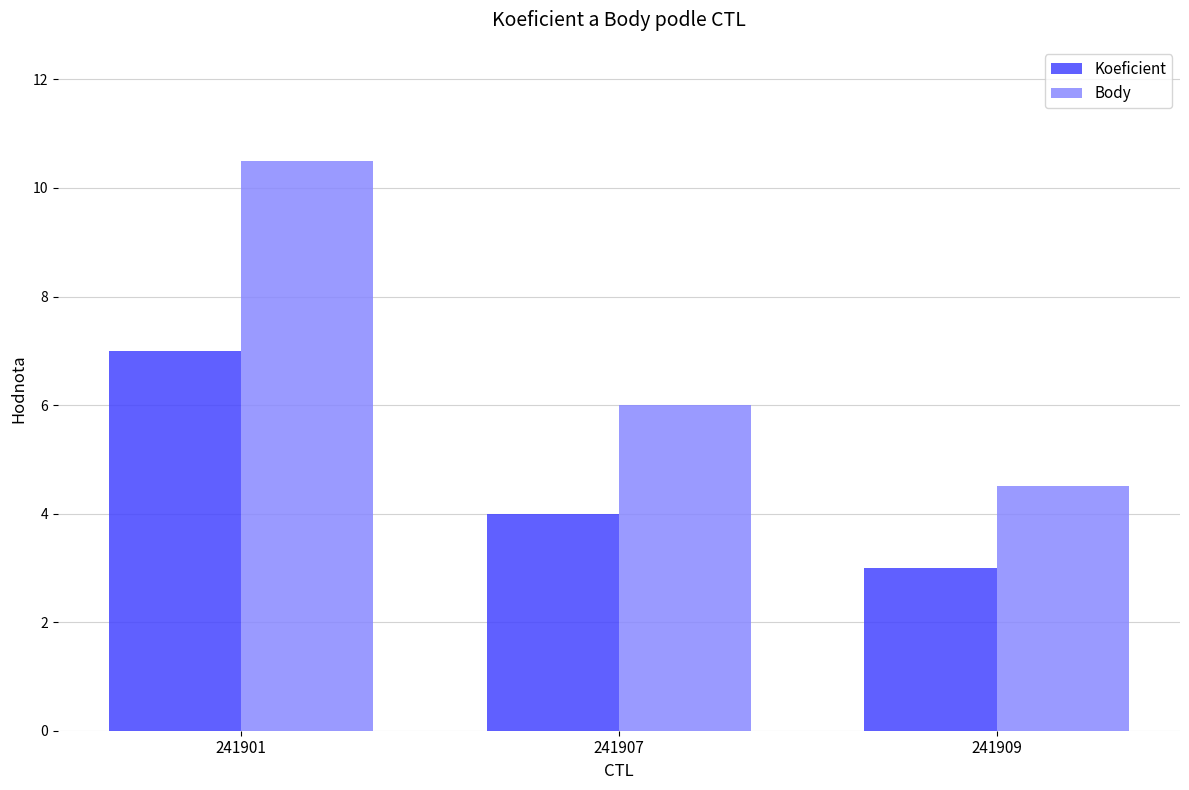

Count the number of data series in this chart.

2